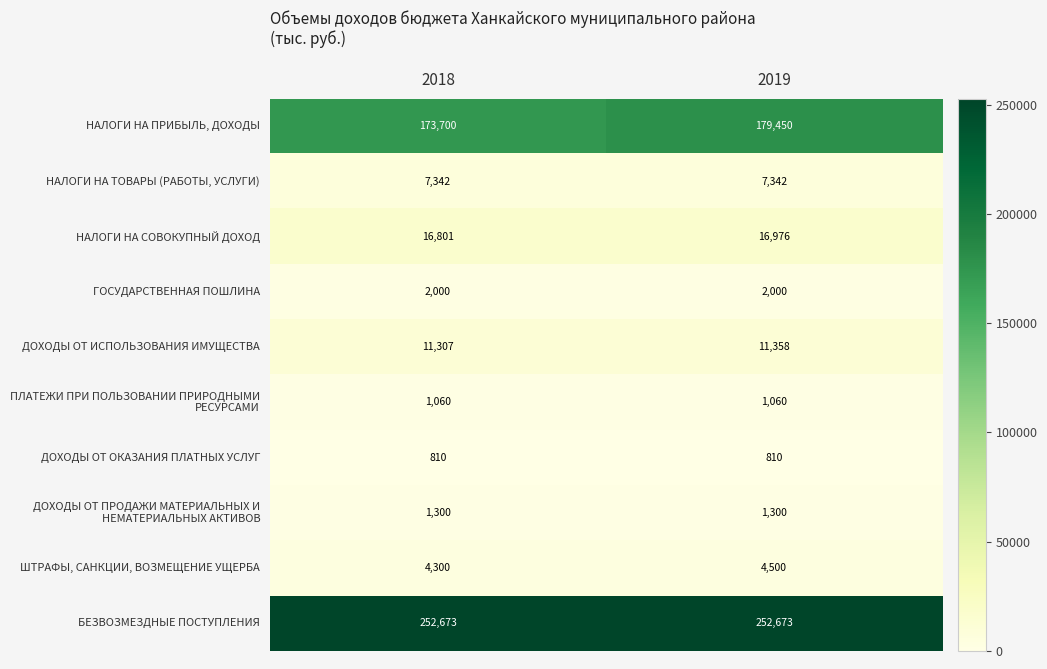

Read the ДОХОДЫ ОТ ИСПОЛЬЗОВАНИЯ ИМУЩЕСТВА value at 2019, to the nearest 5.

11360